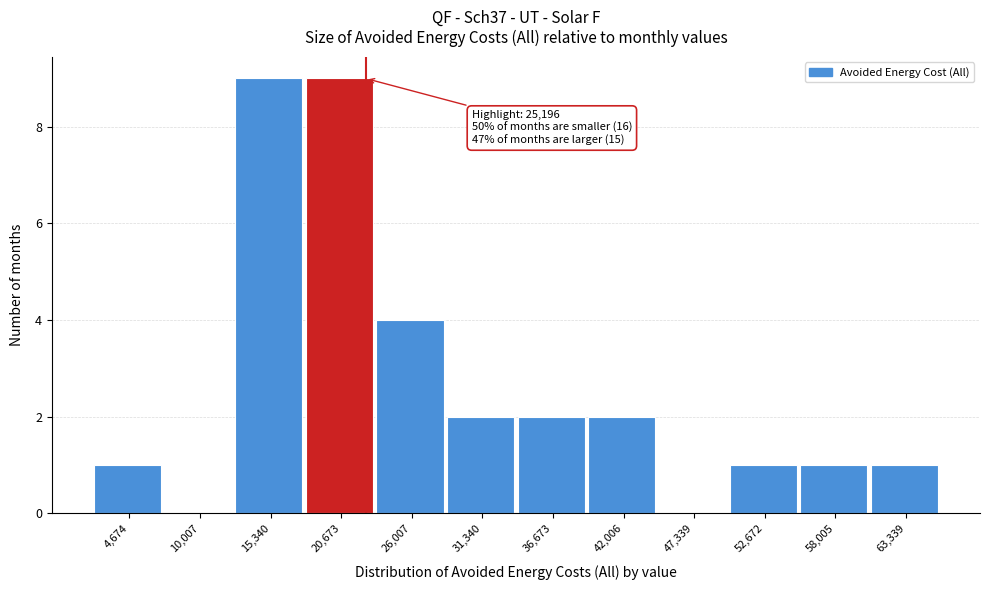

Reading left to right, extract all data points from this chart.

4,674=1	10,007=0	15,340=9	20,673=9	26,007=4	31,340=2	36,673=2	42,006=2	47,339=0	52,672=1	58,005=1	63,339=1